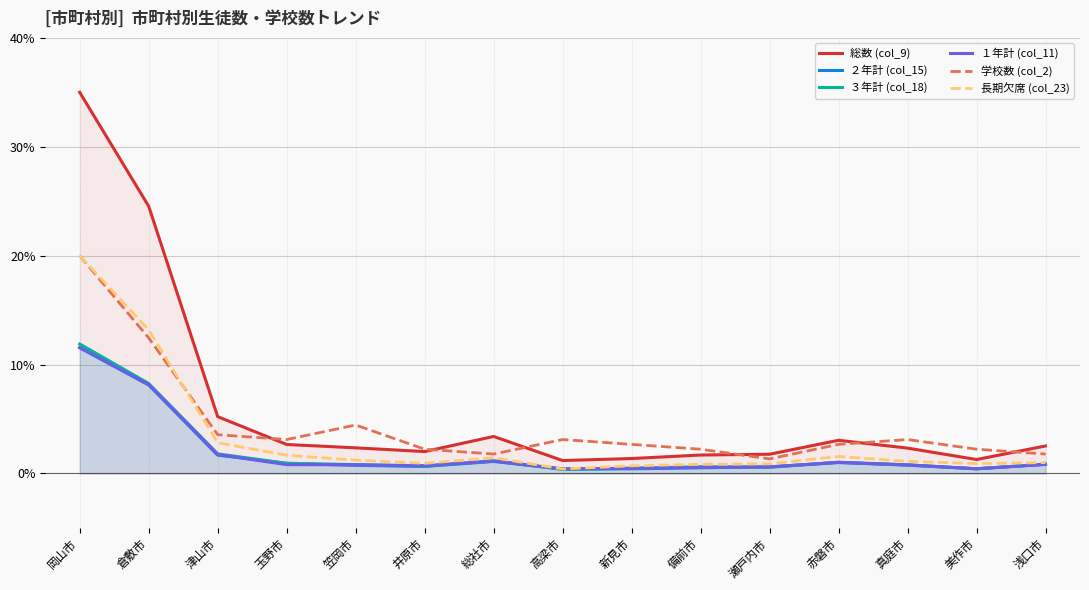

What is the label of the 15th point from the right?

岡山市